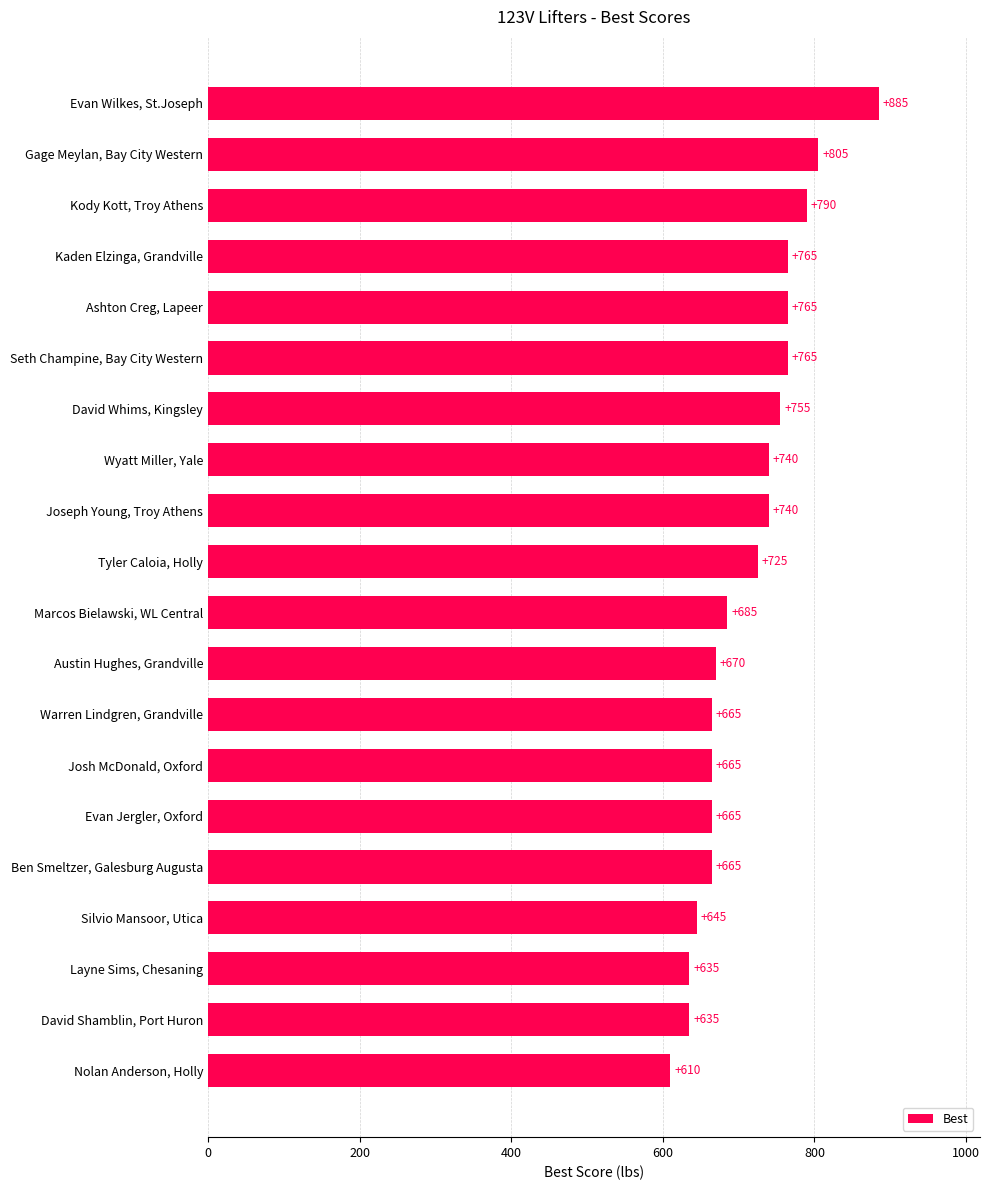

Which label corresponds to the smallest value in the chart?

Nolan Anderson, Holly